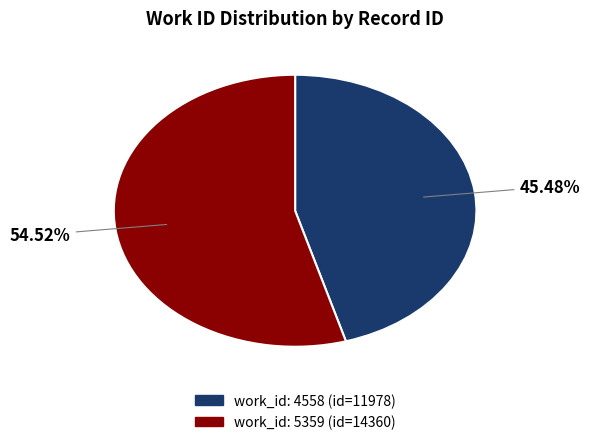

Count the number of slices in the pie.

2